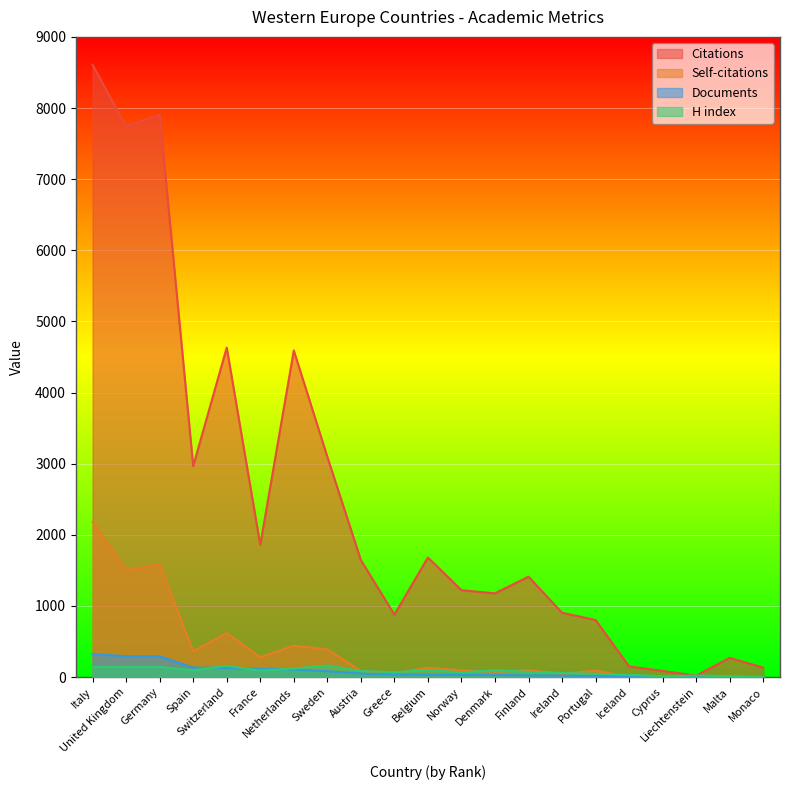

The value of Citations at Germany is 4641. True or false?

False